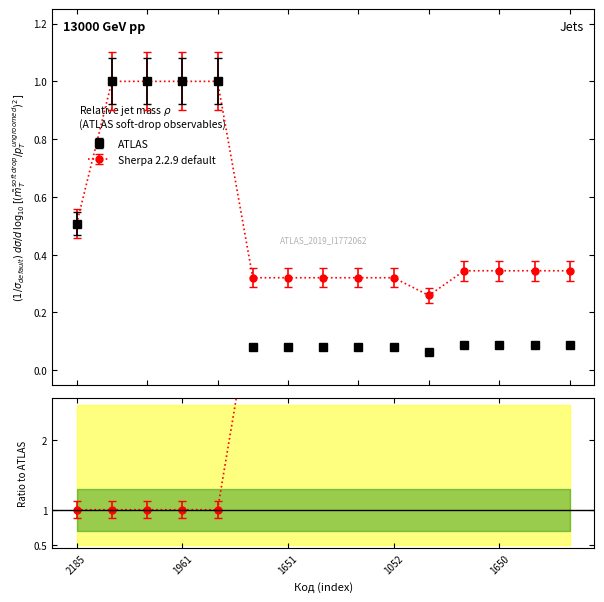

Rank the series by their maximum value, from lowest to highest.

Sherpa 2.2.9 default, ATLAS